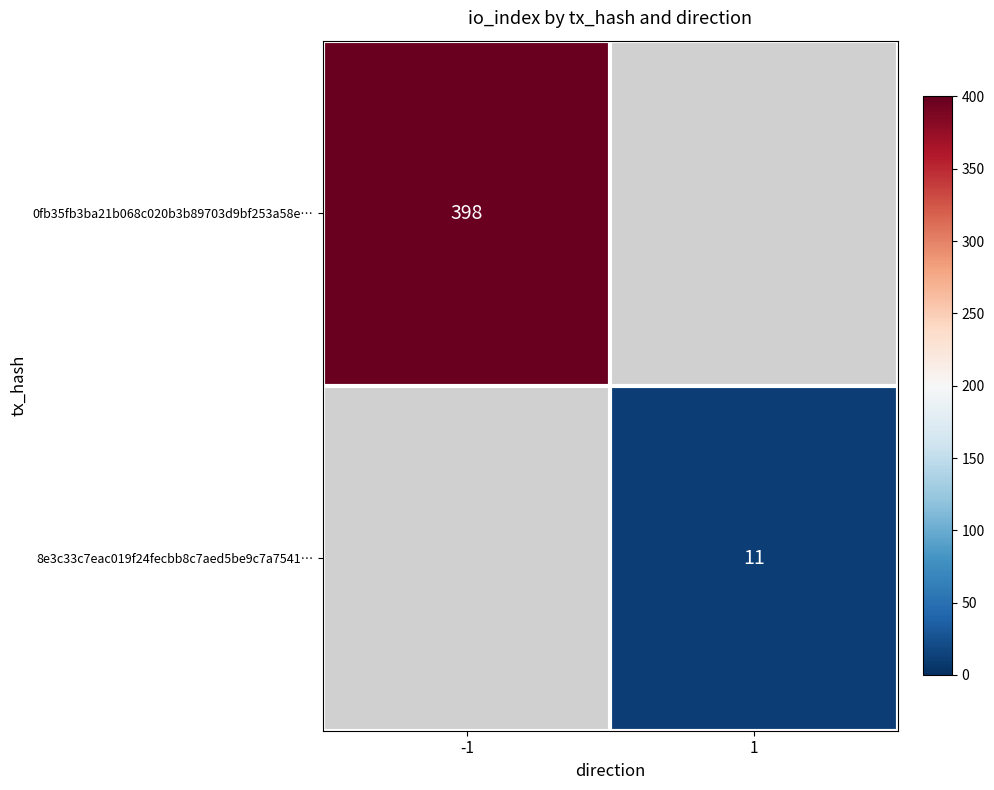

Is the value of 0fb35fb3ba21b068c020b3b89703d9bf253a58e… at -1 greater than the value of 8e3c33c7eac019f24fecbb8c7aed5be9c7a7541… at -1?

No